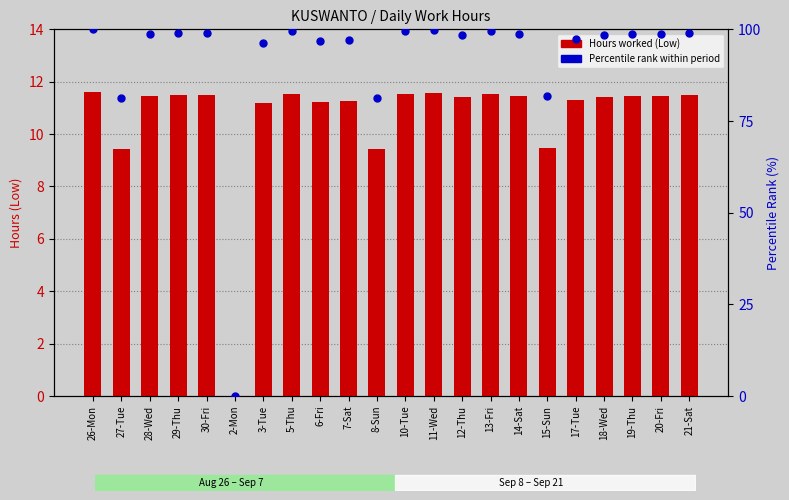

What is the sum of the Low (Hours Worked) values at 19-Thu and 18-Wed?

22.9